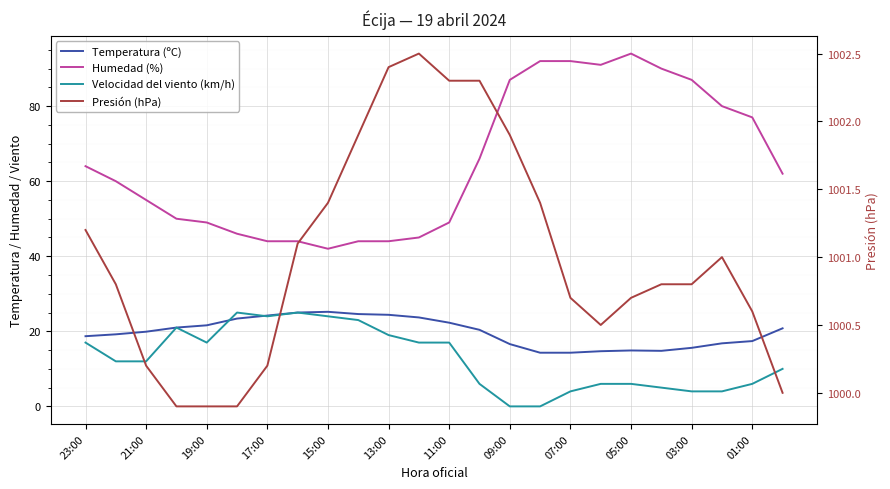

What is the highest value of the Presión (hPa) series?

1002.5